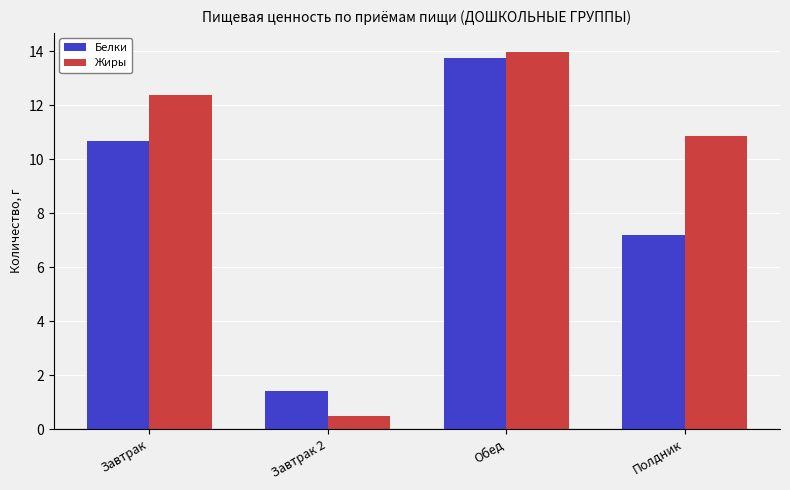

Rank the categories by Белки value from highest to lowest.

Обед, Завтрак, Полдник, Завтрак 2